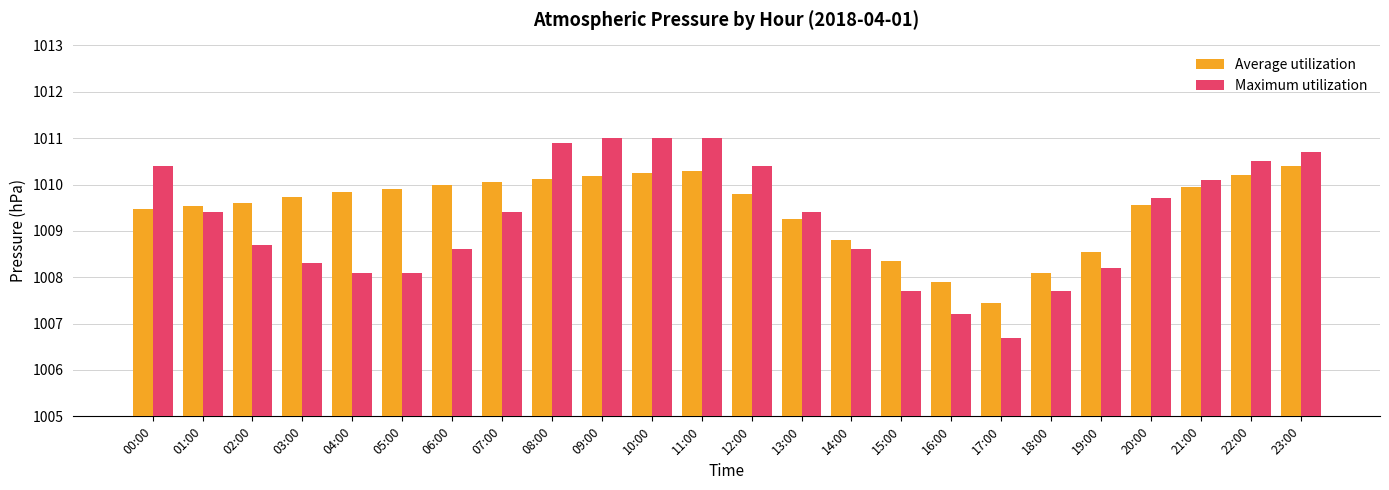

Rank the series by their average value, from highest to lowest.

Average utilization, Maximum utilization